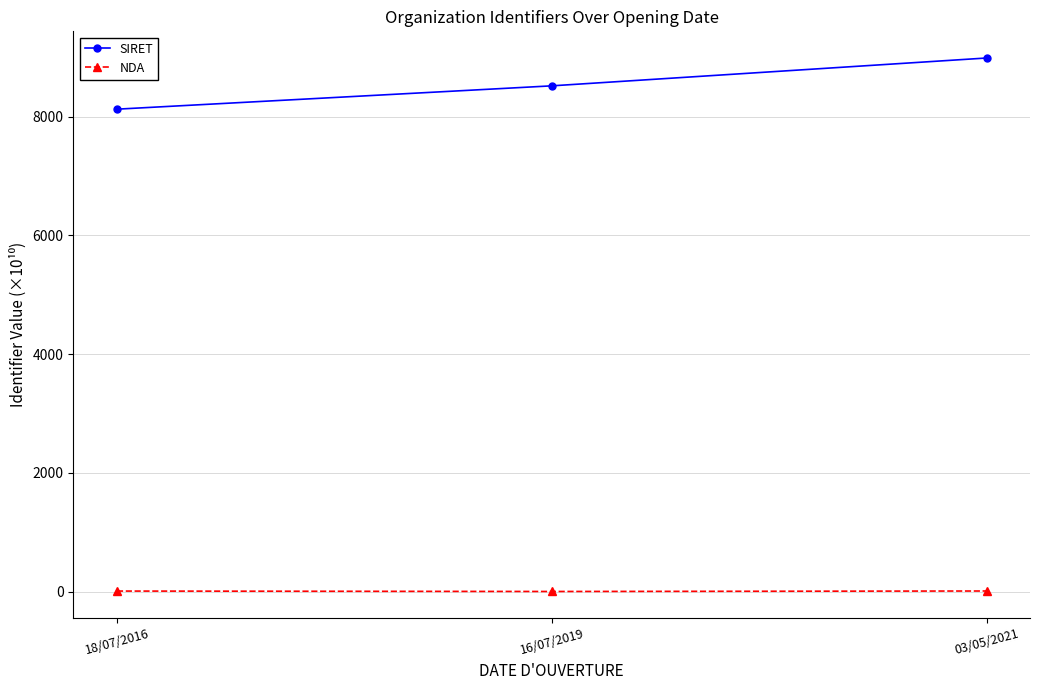

At which label does NDA first exceed 7?

18/07/2016